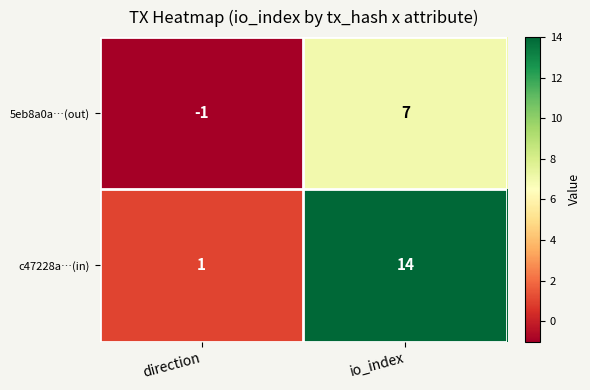

True or false: 5eb8a0a…(out) has a value of -2 at direction.

False